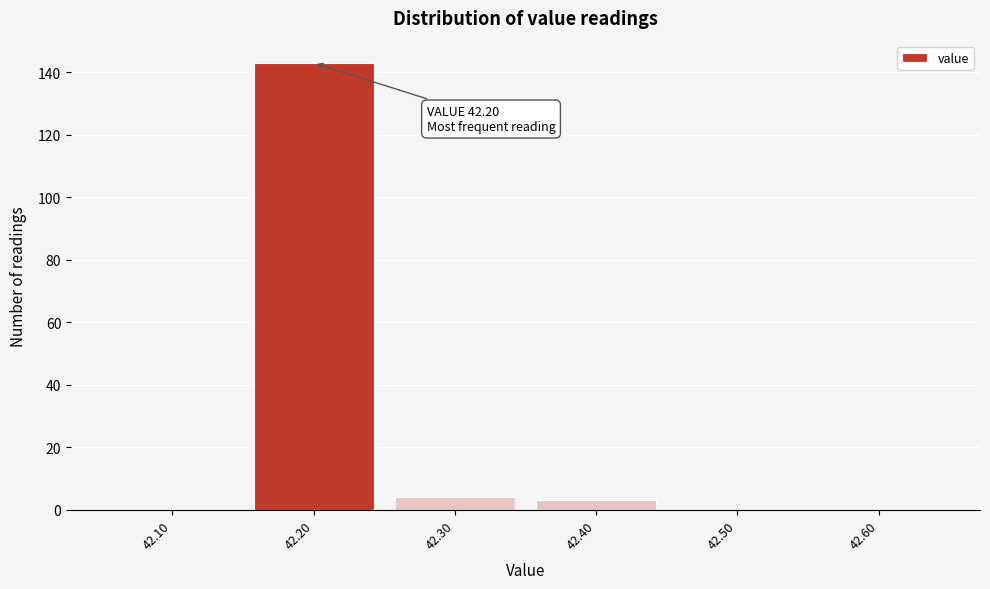

Reading left to right, extract all data points from this chart.

42.10=0	42.20=143	42.30=4	42.40=3	42.50=0	42.60=0